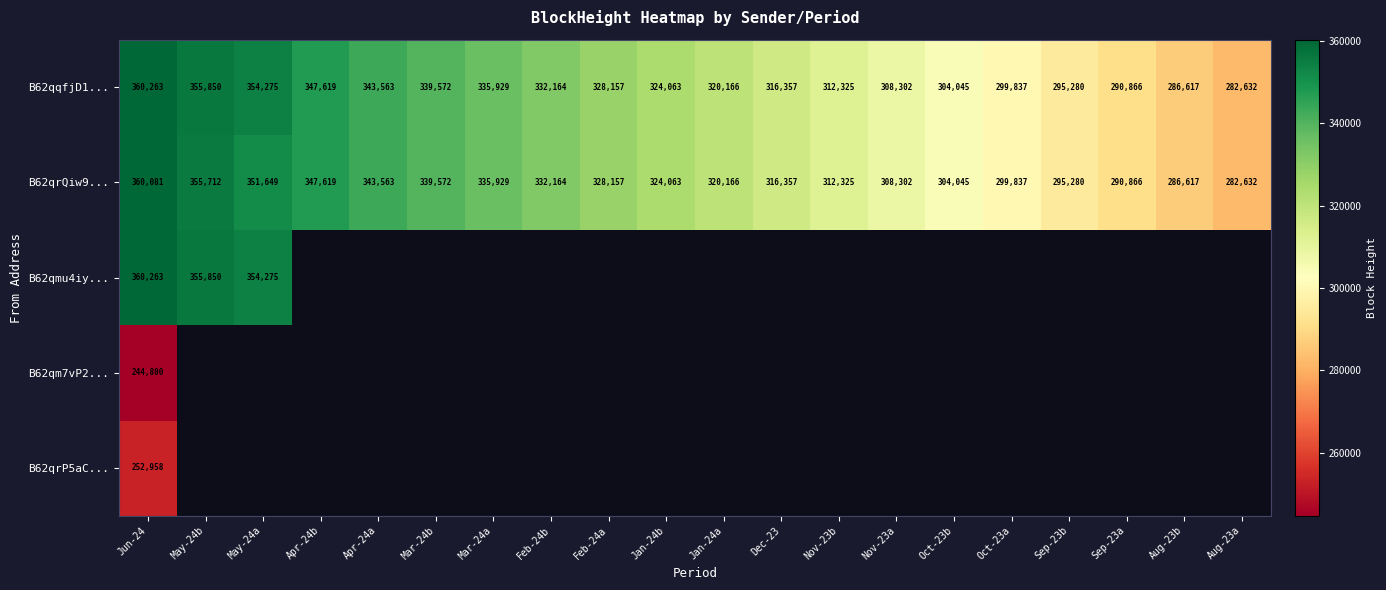

What is the difference between the maximum and second lowest values in the B62qrQiw9... series?

73464